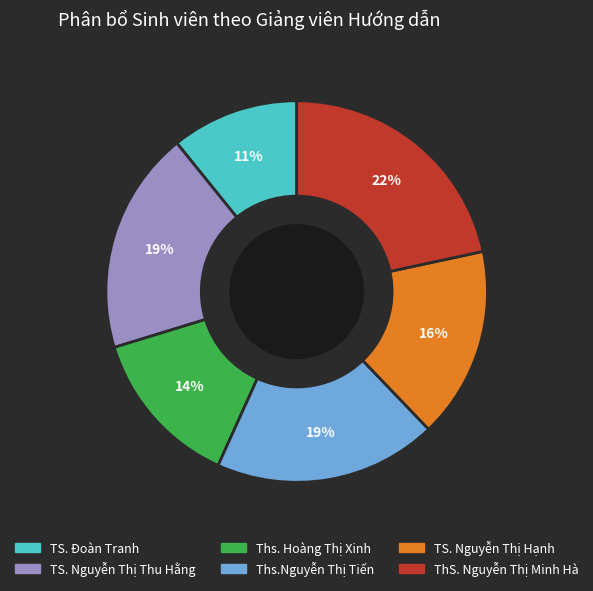

To the nearest percent, what is the difference between the largest and smallest slice percentages?

11%